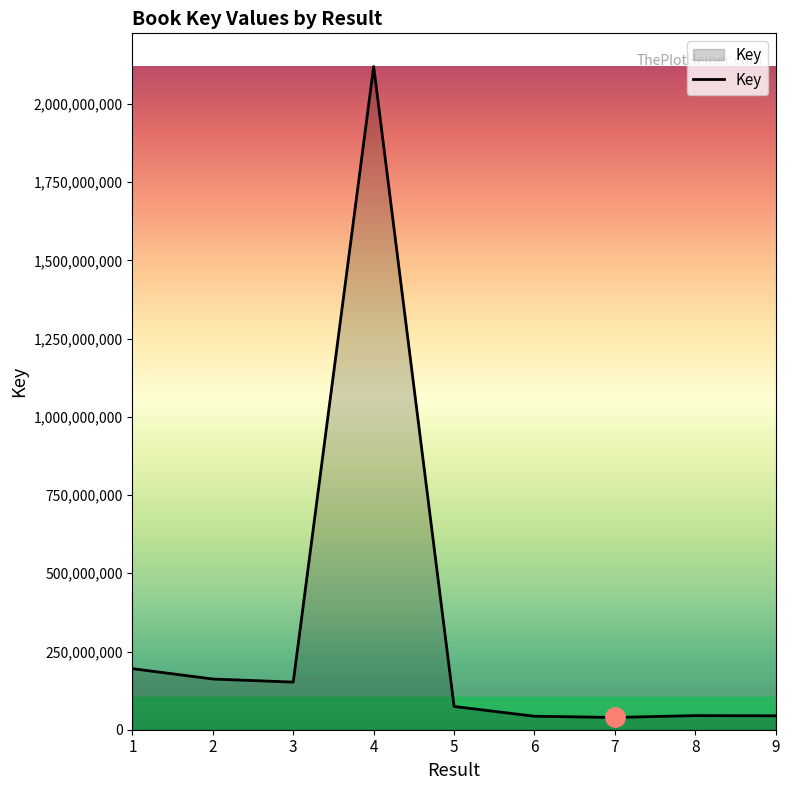

The value at 3 is 152179474. True or false?

True